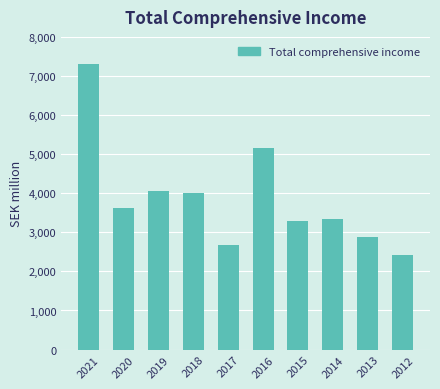

What is the maximum value shown in the chart?

7300.5